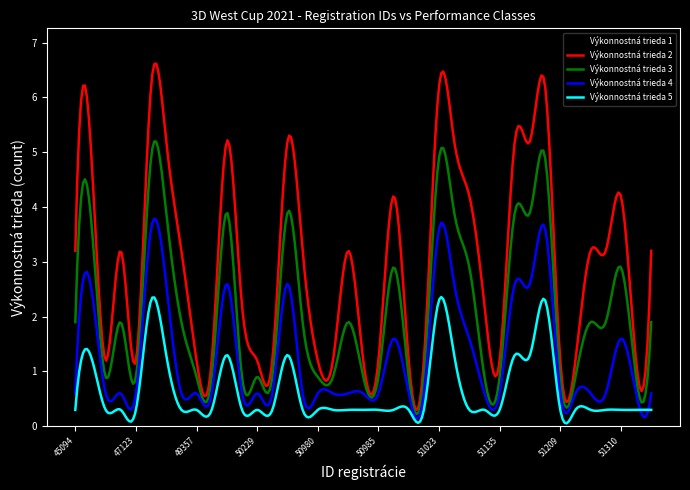

True or false: Výkonnostná trieda 4 and Výkonnostná trieda 5 cross at least once.

True